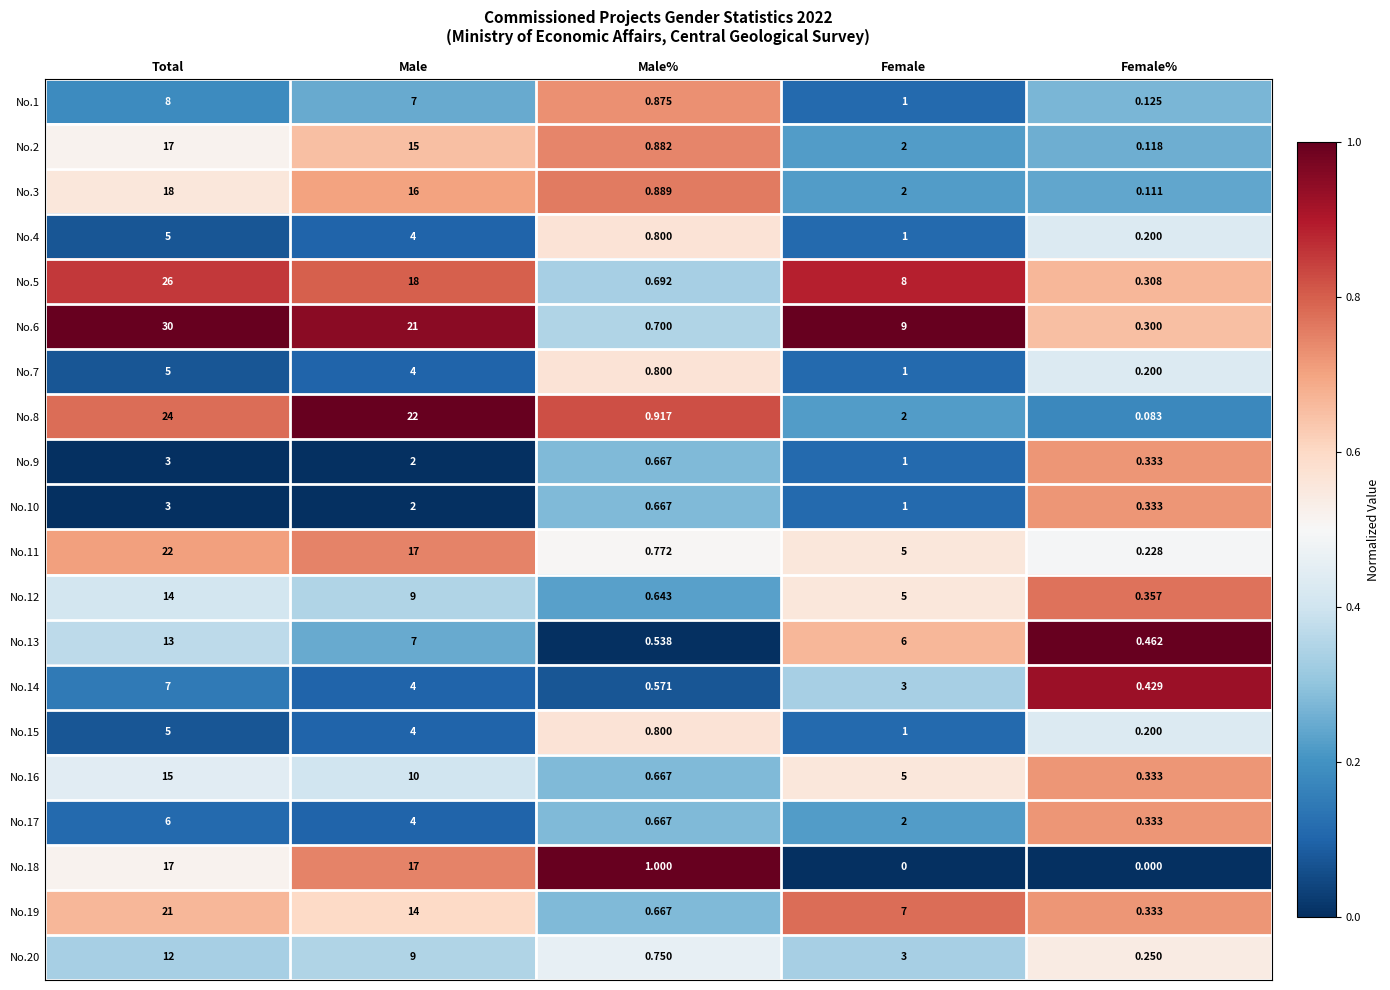

At which category is the sum across all series the highest?

Total